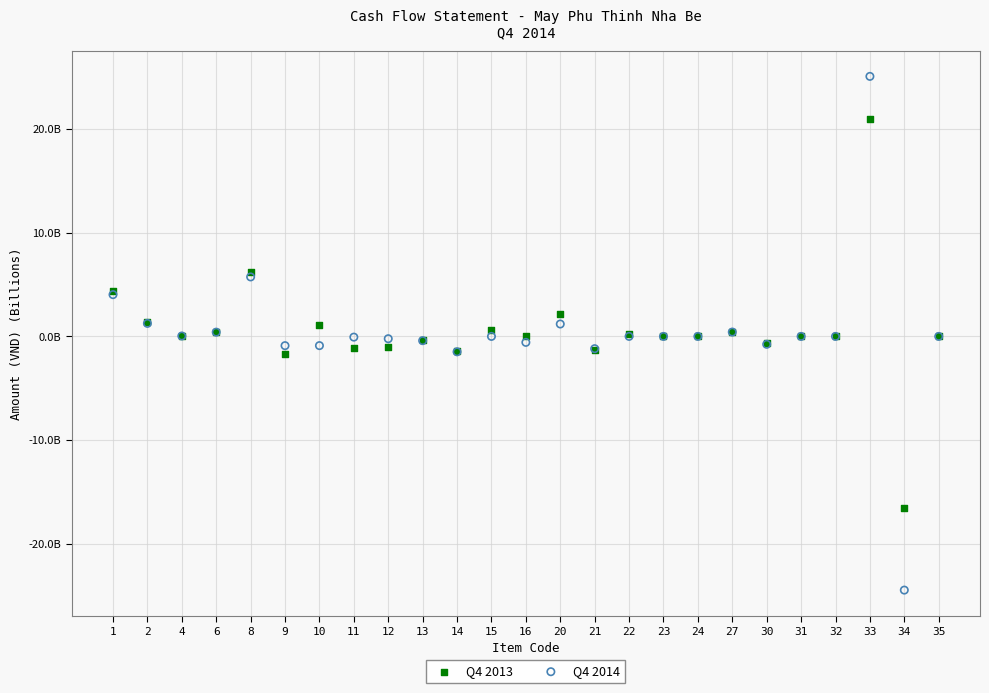

What are all the series names shown in the legend?

Q4 2013, Q4 2014